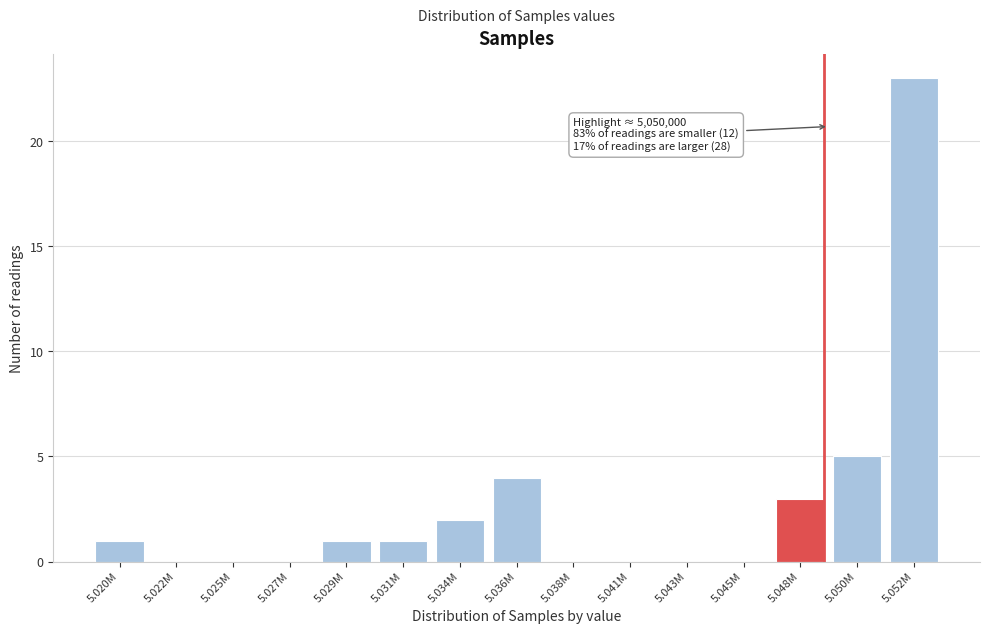

Reading left to right, transcribe all the data shown in this chart.

5.020M=1	5.022M=0	5.025M=0	5.027M=0	5.029M=1	5.031M=1	5.034M=2	5.036M=4	5.038M=0	5.041M=0	5.043M=0	5.045M=0	5.048M=3	5.050M=5	5.052M=23